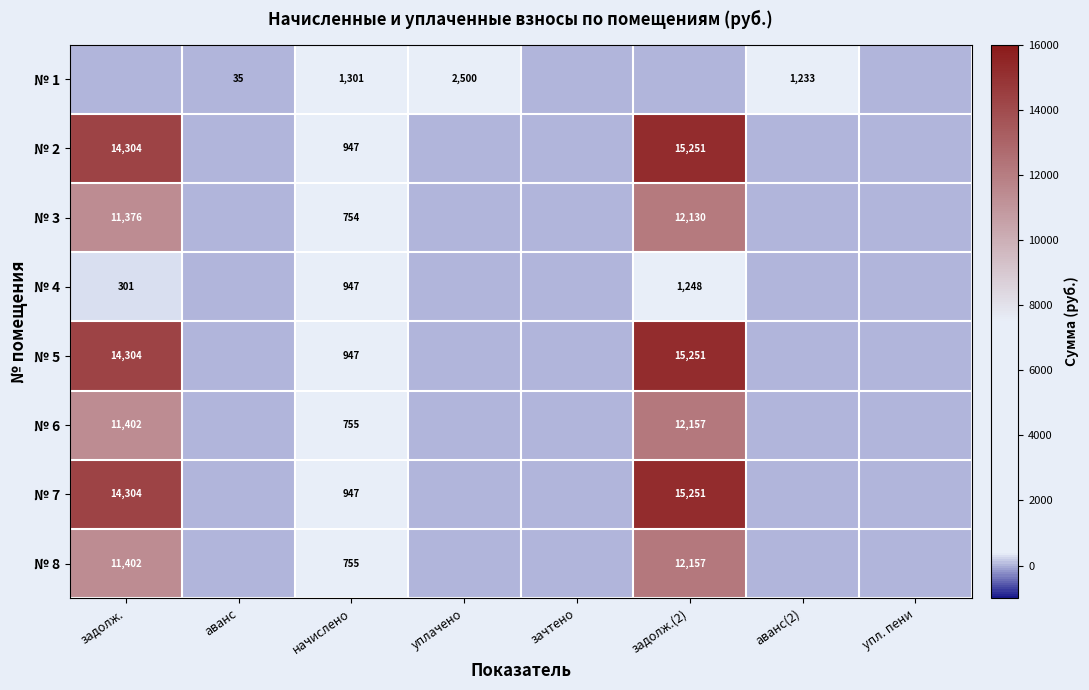

The № 4 series shows 552 at начислено. True or false?

False